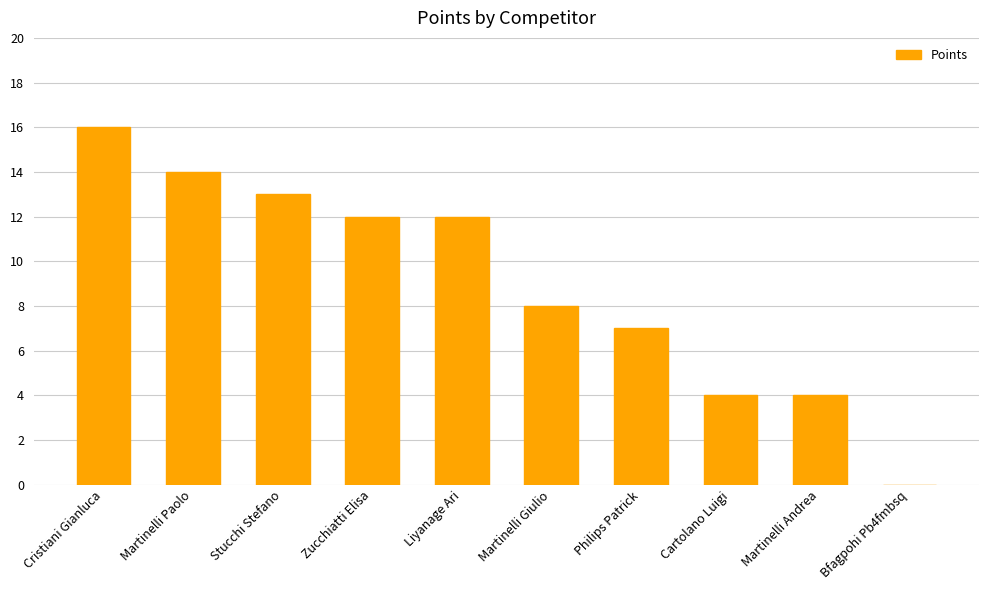

How many distinct data groups are displayed?

1